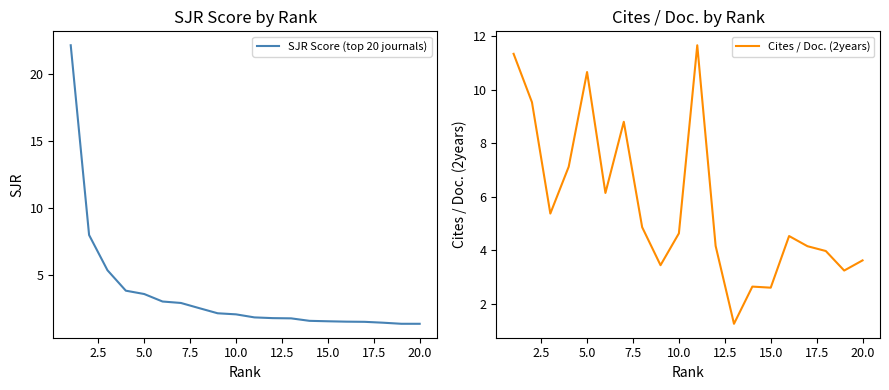

What are all the series names shown in the legend?

SJR Score (top 20 journals), Cites / Doc. (2years)